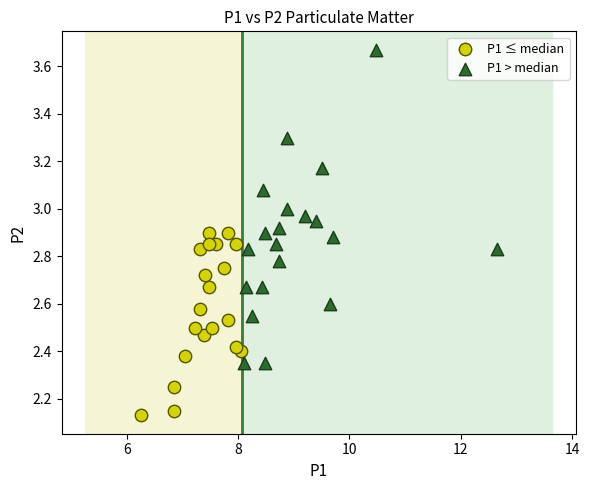

What are all the series names shown in the legend?

P1 ≤ median, P1 > median